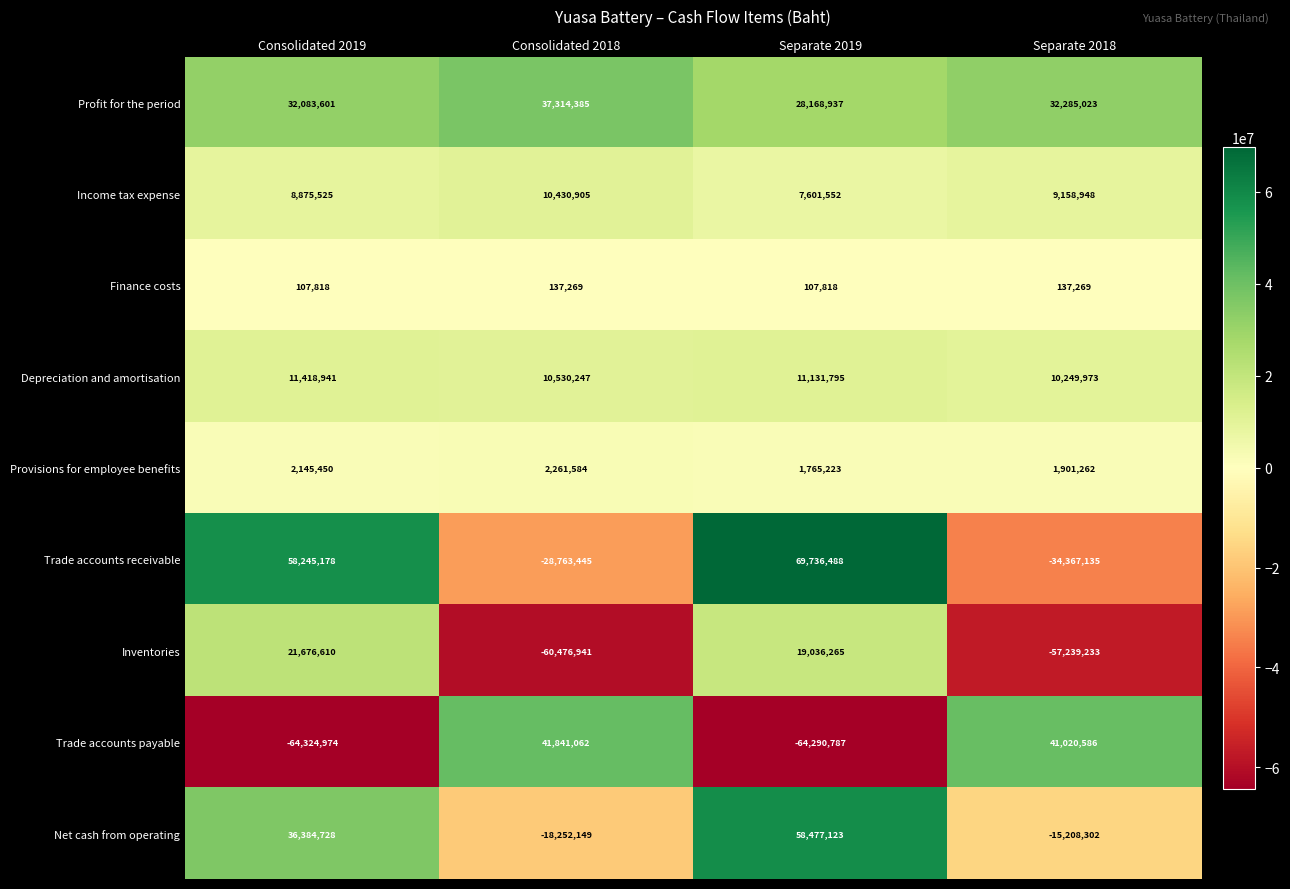

Is the value of Inventories at Consolidated 2018 greater than the value of Trade accounts payable at Consolidated 2019?

Yes